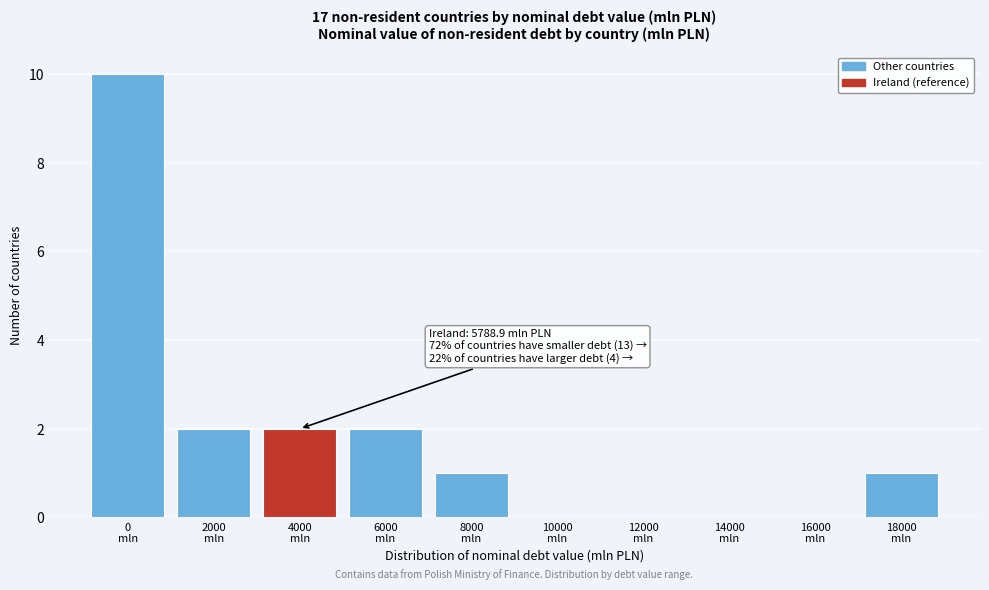

What is the maximum value shown in the chart?

10